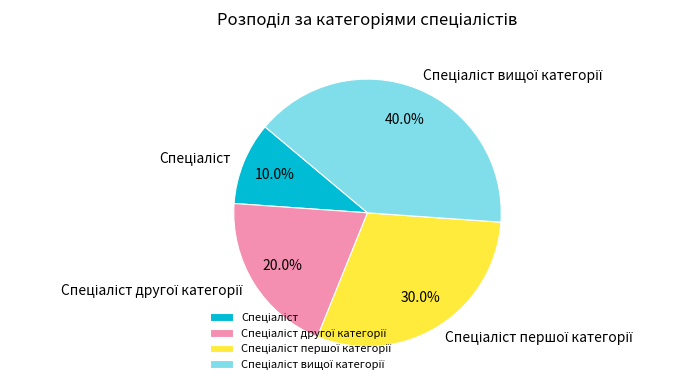

Is there any slice that represents more than half of the pie?

No